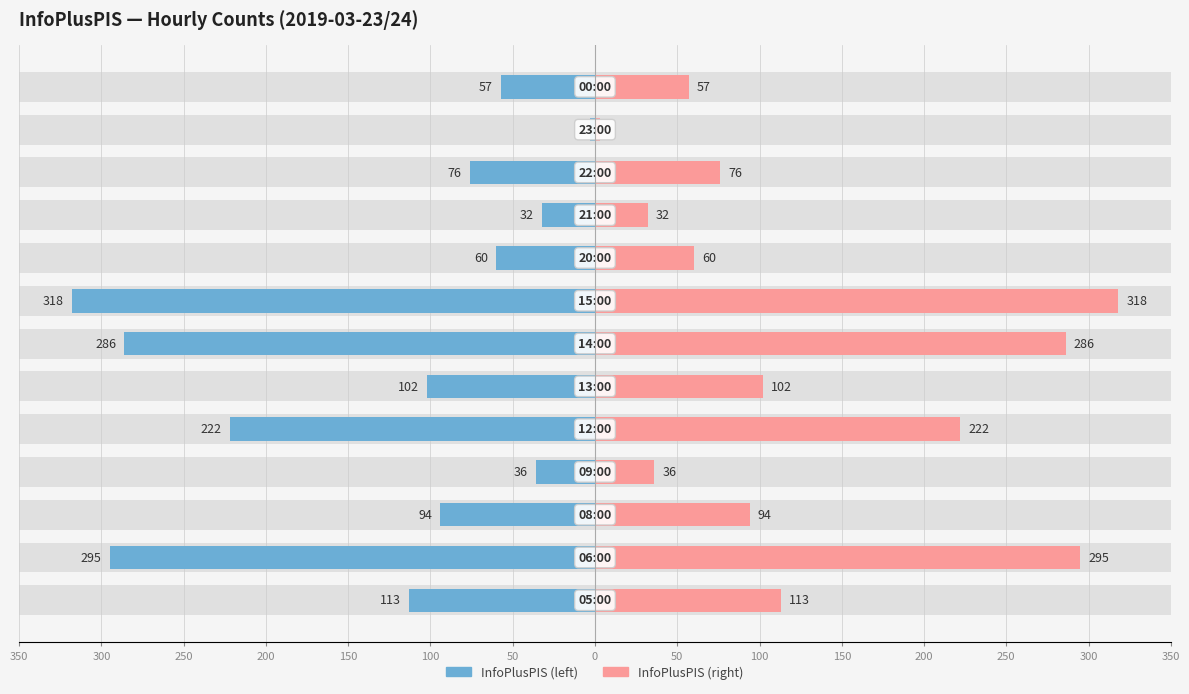

True or false: InfoPlusPIS (right) has a value of 113 at 50.

True